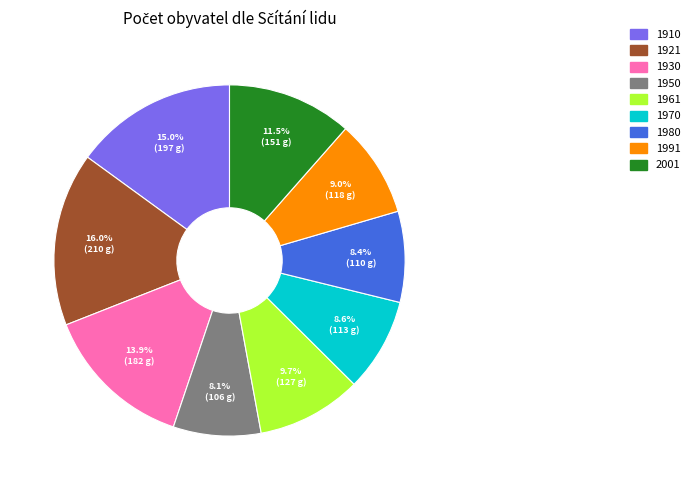

How much of the chart is everything except 1930?

86.1%